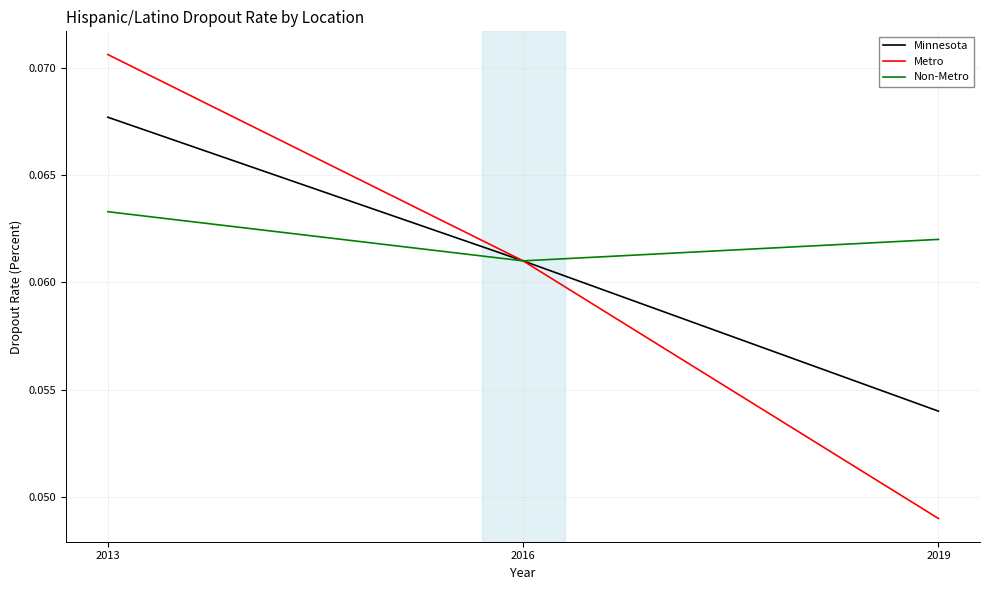

At which category does the chart reach its minimum across all series?

2019